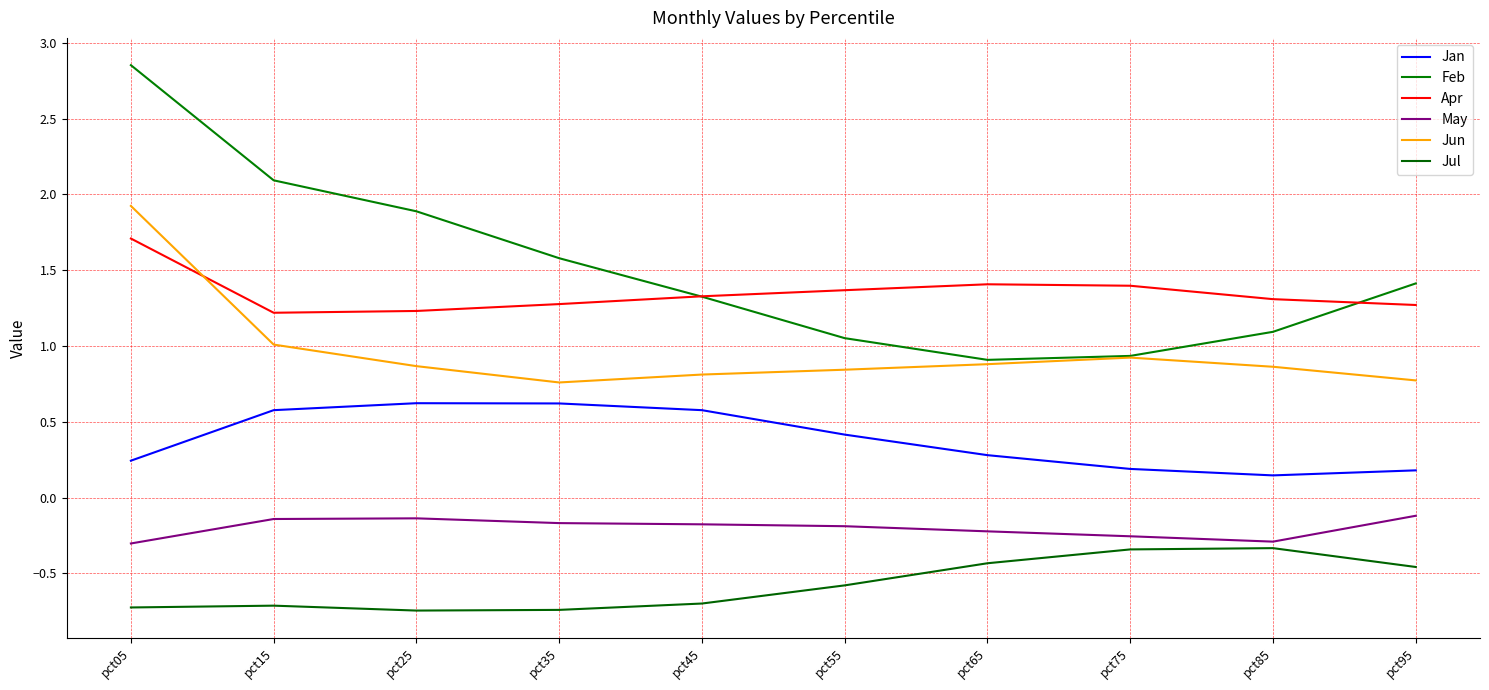

What is the difference between the highest and lowest values at pct25?

2.6